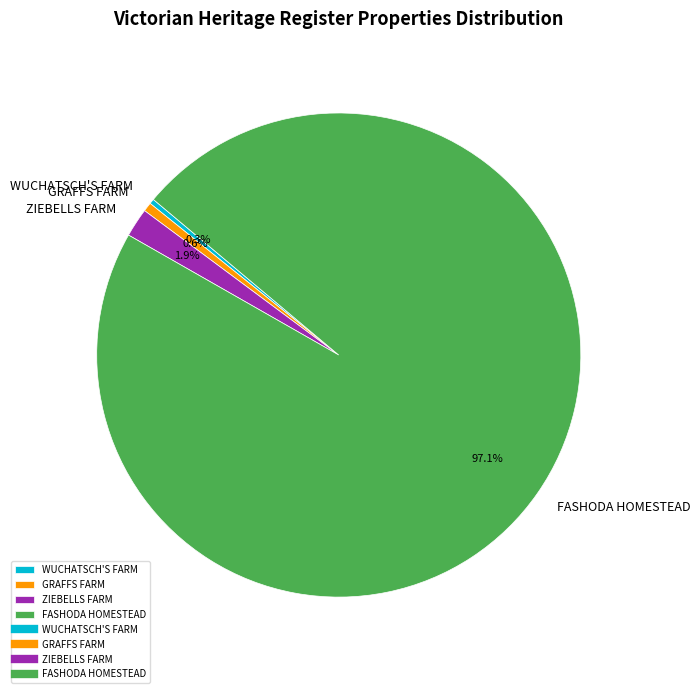

To the nearest percent, what portion does FASHODA HOMESTEAD represent?

97%